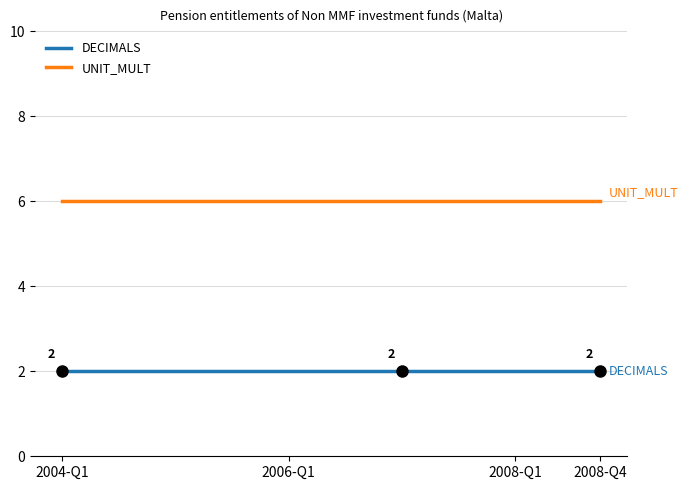

Rank the series by their maximum value, from lowest to highest.

DECIMALS, UNIT_MULT